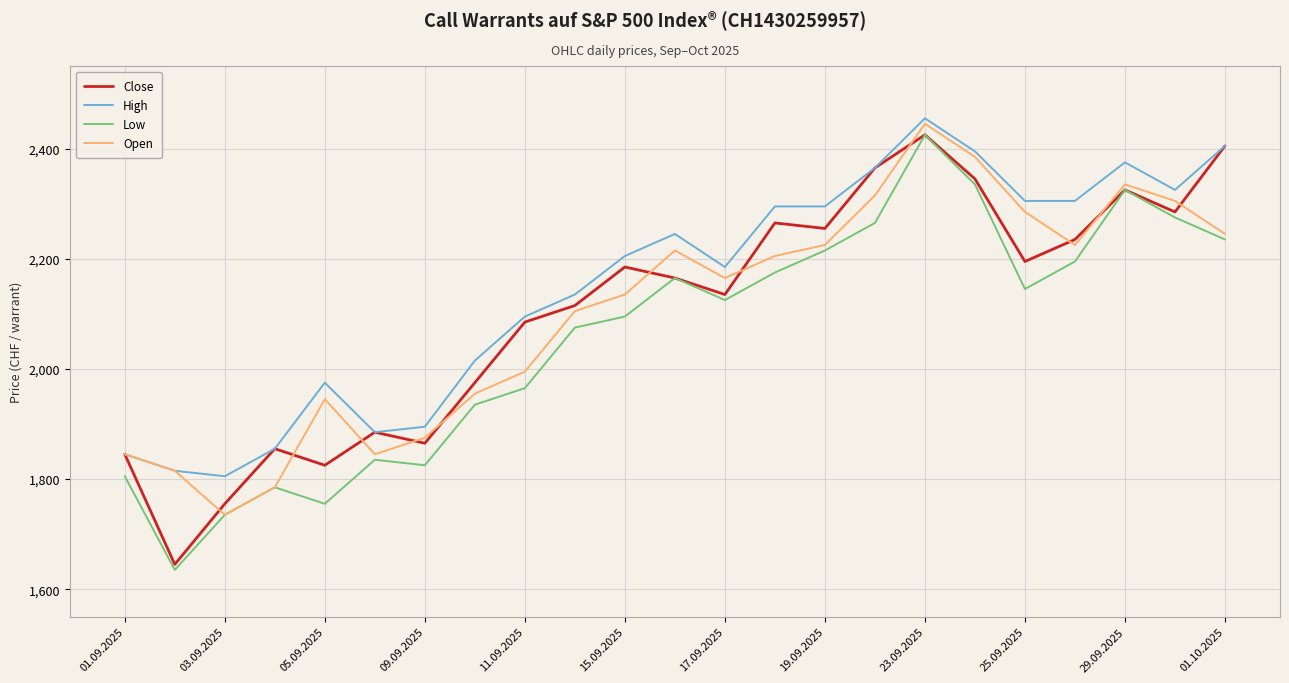

What is the smallest value displayed?

1635